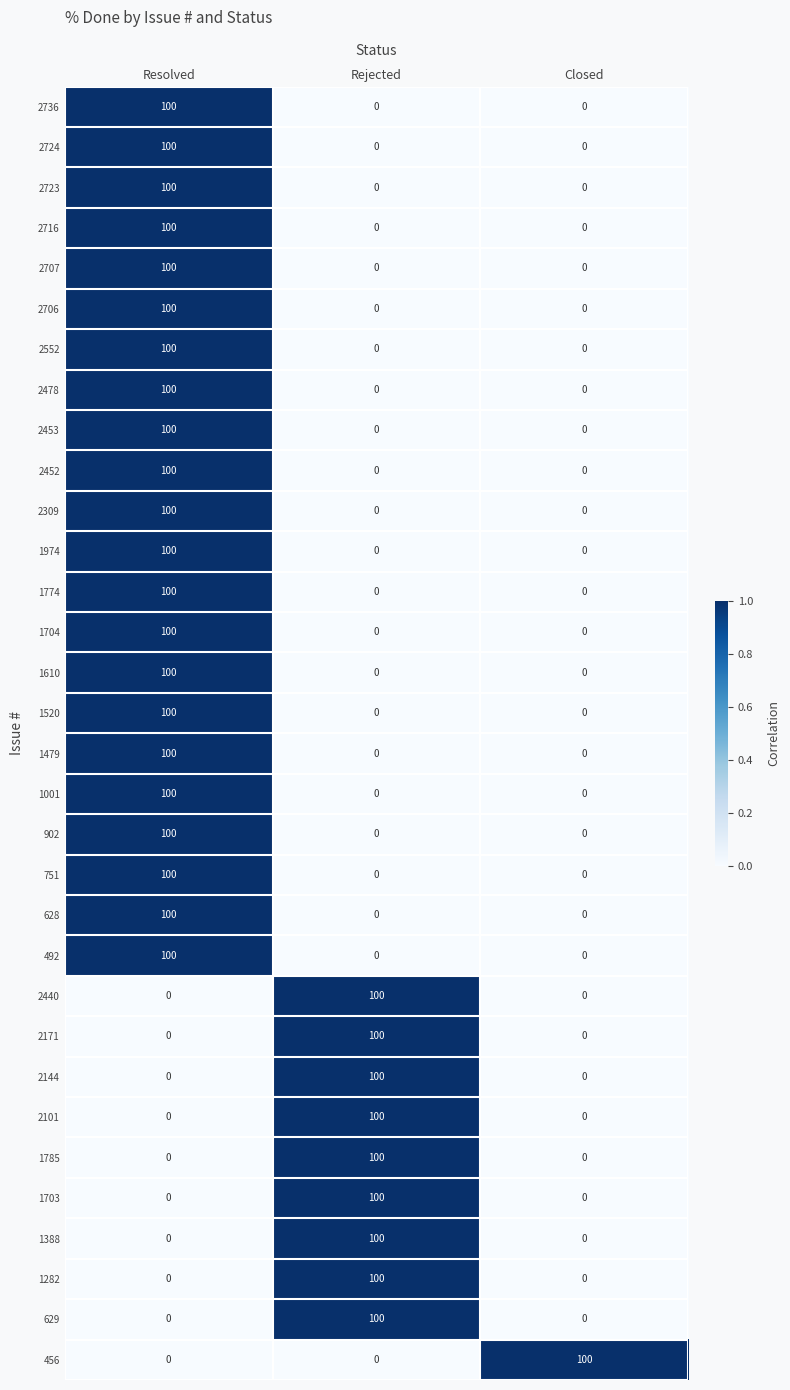

What is the maximum value shown in the chart?

100